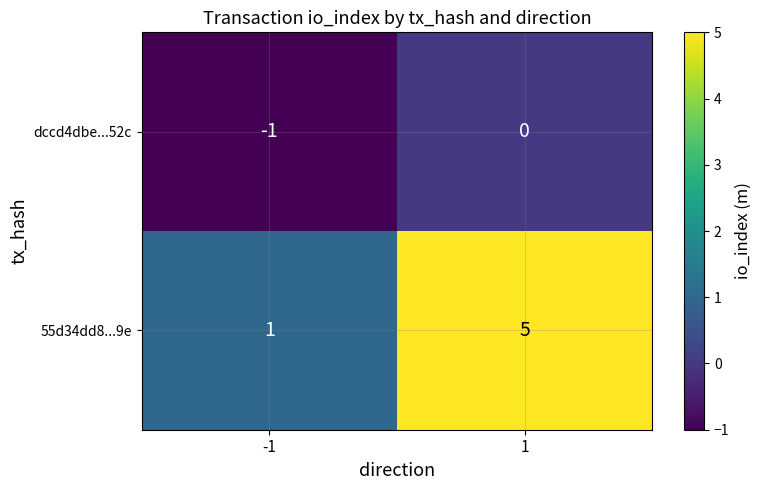

The dccd4dbe...52c series shows -1 at -1. True or false?

True